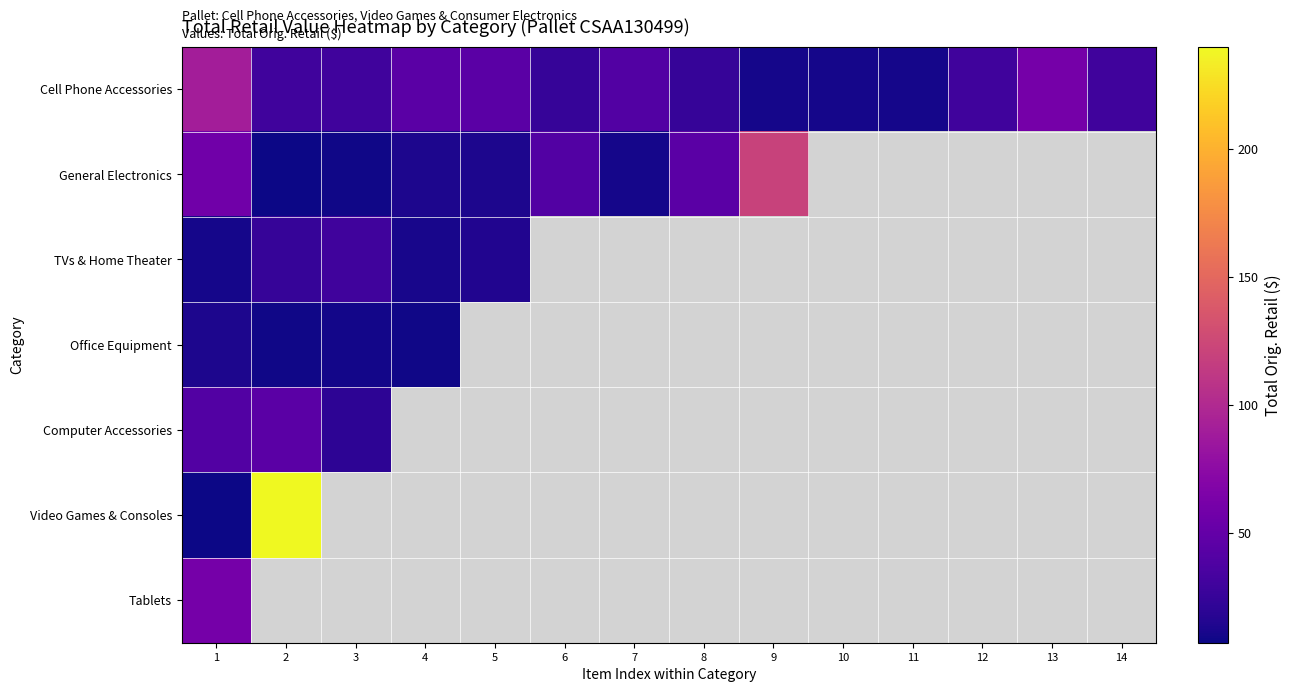

Which label corresponds to the largest value in the chart?

2